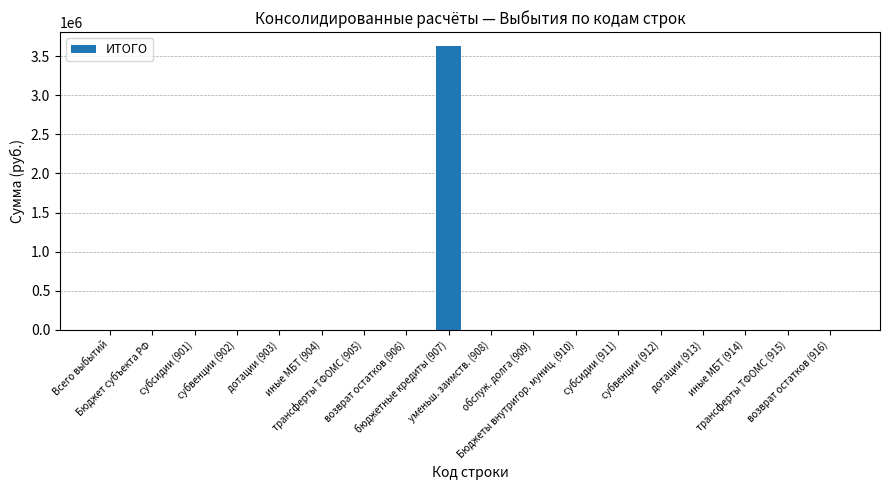

What is the greatest value displayed?

3627720